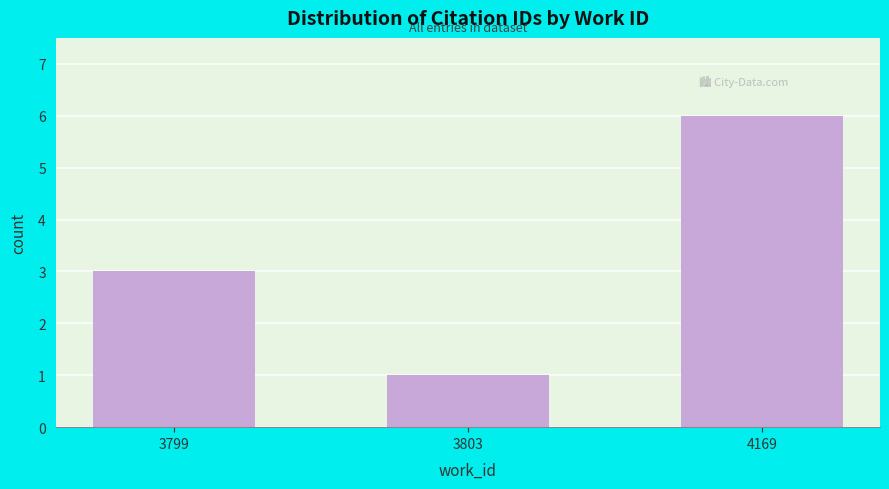

What is the value of the 3rd bar from the left?

6